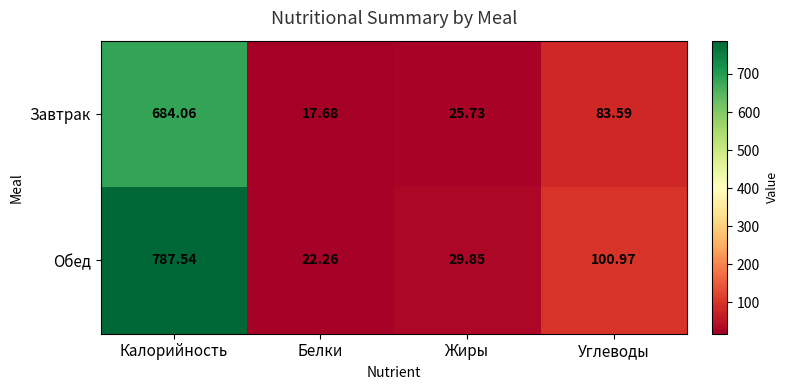

At which label is Обед closest to 404?

Углеводы